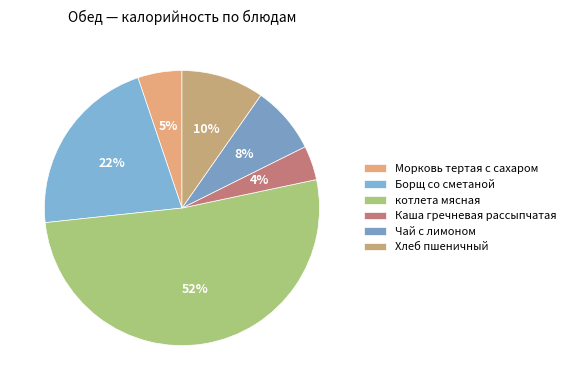

To the nearest percent, what is the difference between the Морковь тертая с сахаром and Хлеб пшеничный slice percentages?

5%